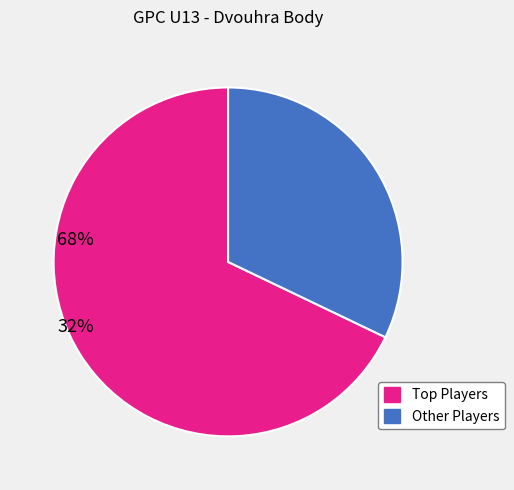

Is there any slice that represents more than half of the pie?

Yes